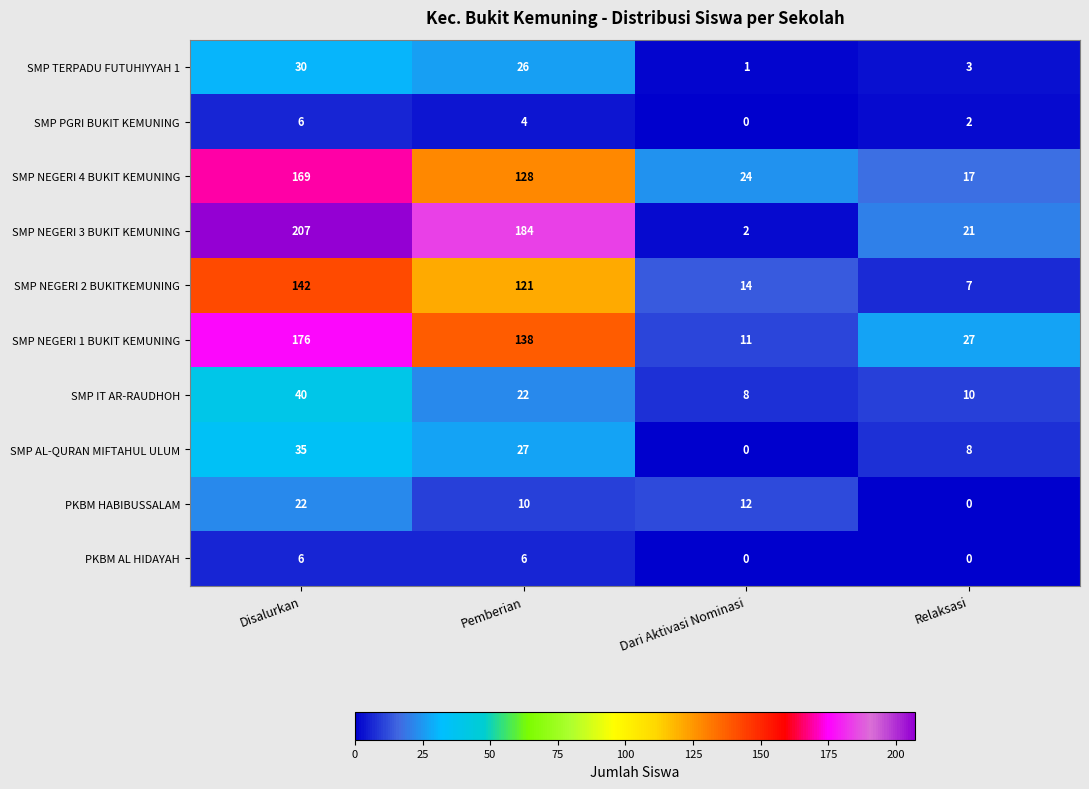

The SMP PGRI BUKIT KEMUNING series shows 4 at Pemberian. True or false?

True